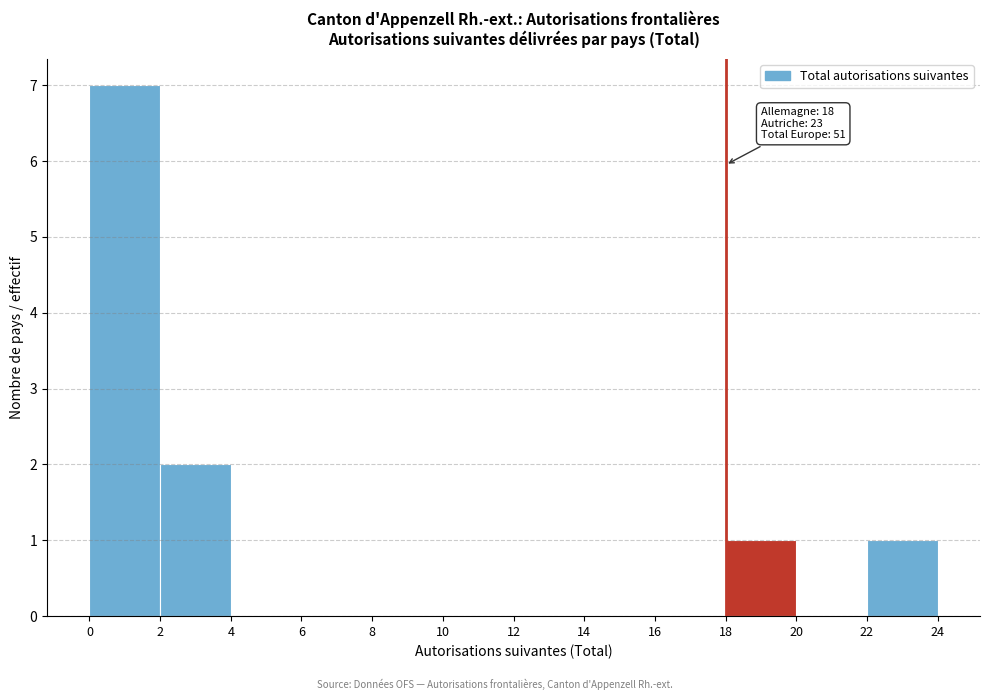

Which range on the x-axis has the tallest bar?

0 to 2